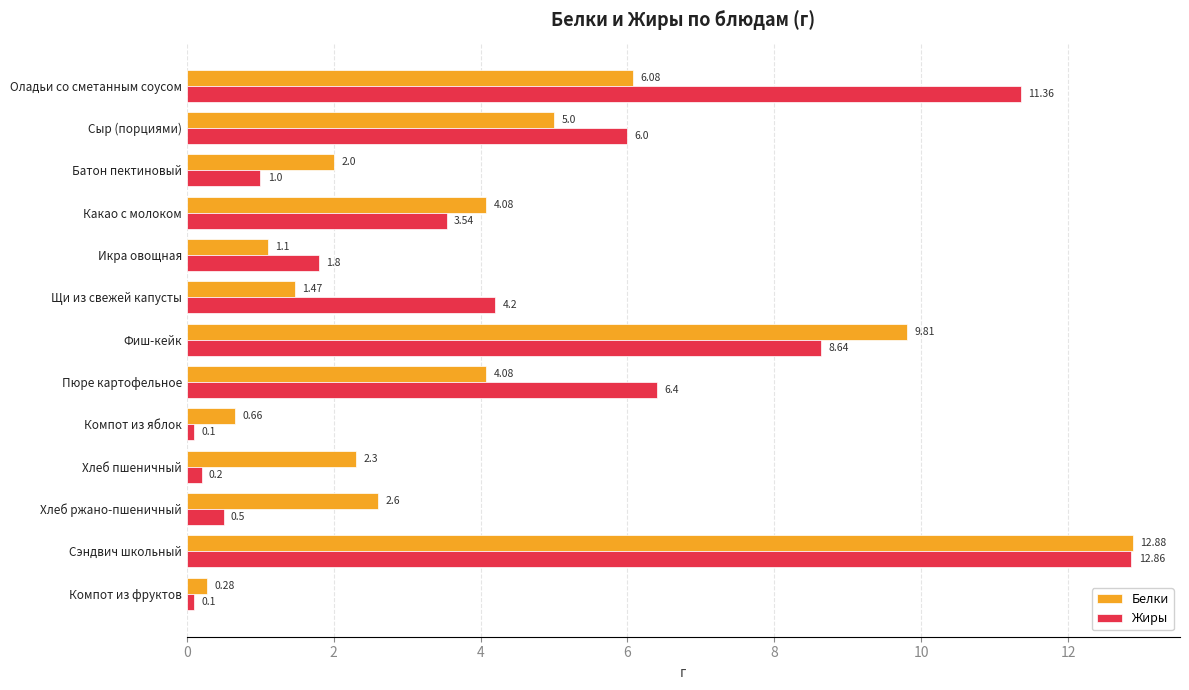

How many data points in Белки are less than 2?

4